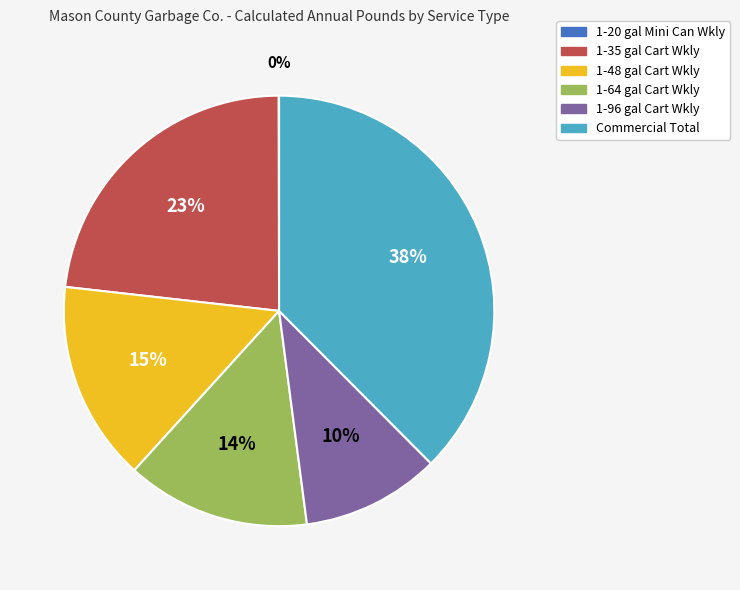

To the nearest percent, what percentage of the pie is 1-96 gal Cart Wkly?

10%